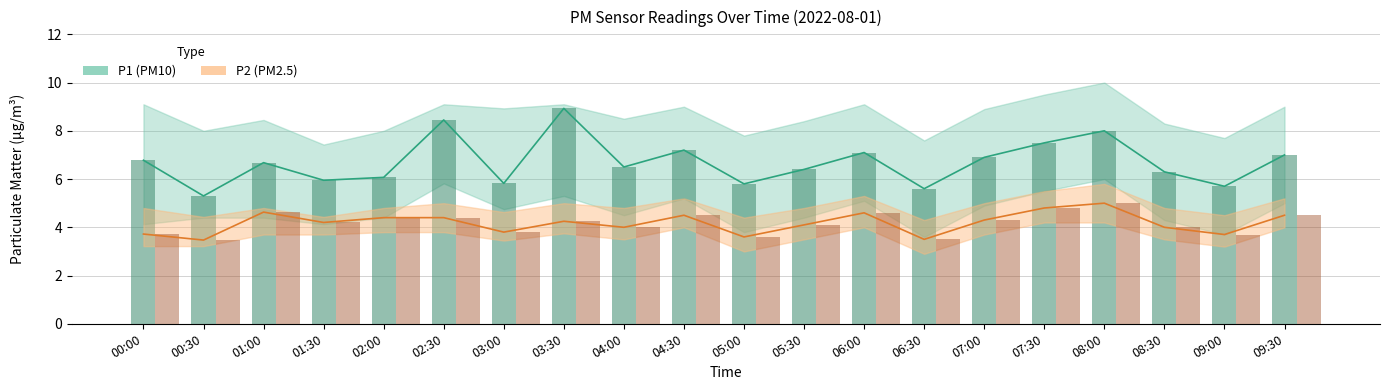

What is the label of the 2nd bar from the right?

09:00